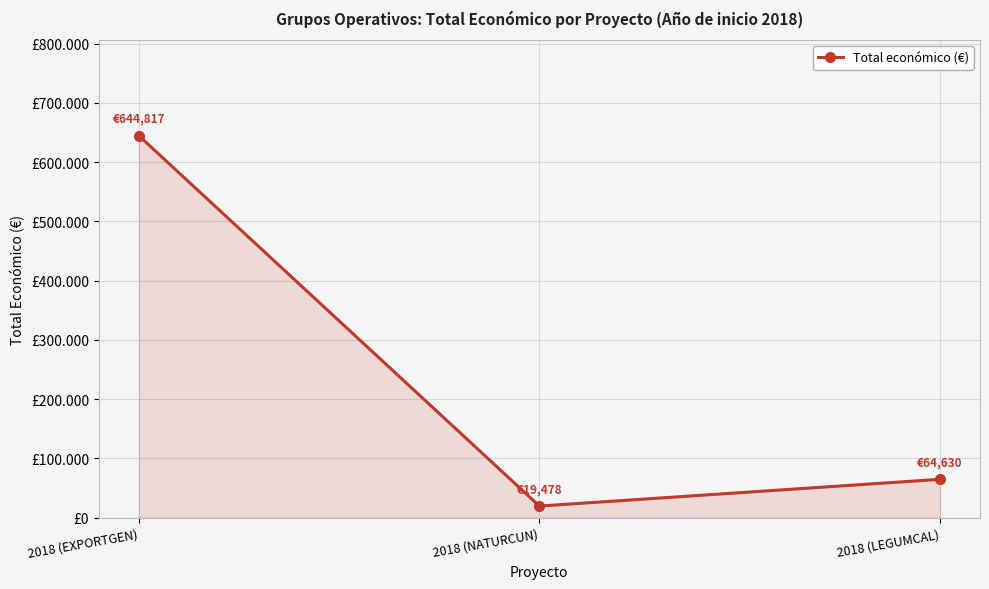

What is the sum of the values at 2018 (EXPORTGEN) and 2018 (LEGUMCAL)?

709447